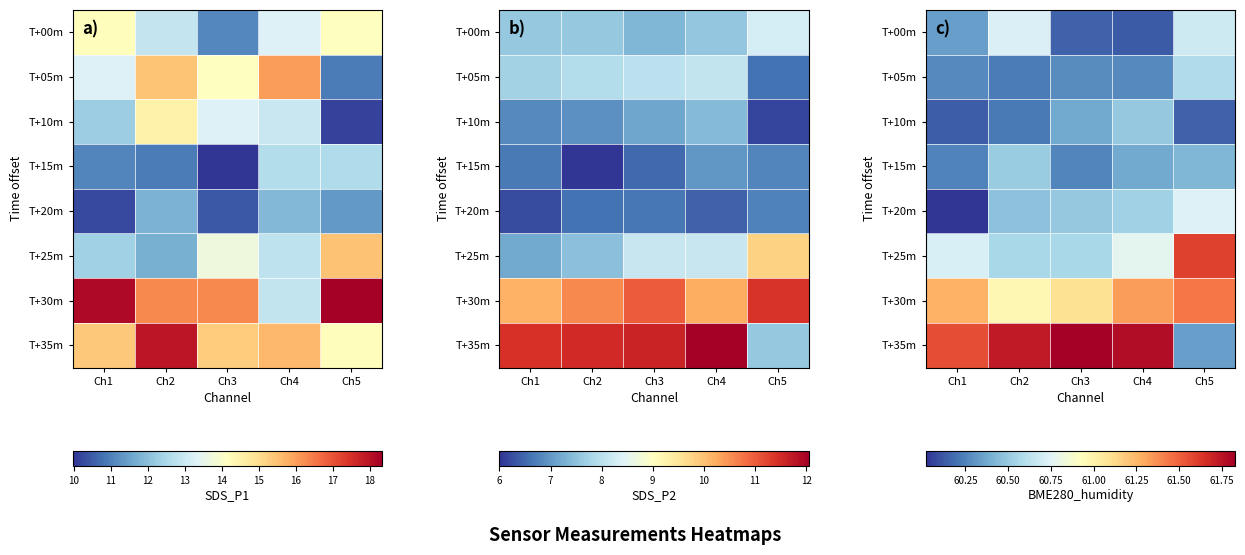

Is the value of T+15m at Ch5 greater than the value of T+10m at Ch1?

Yes